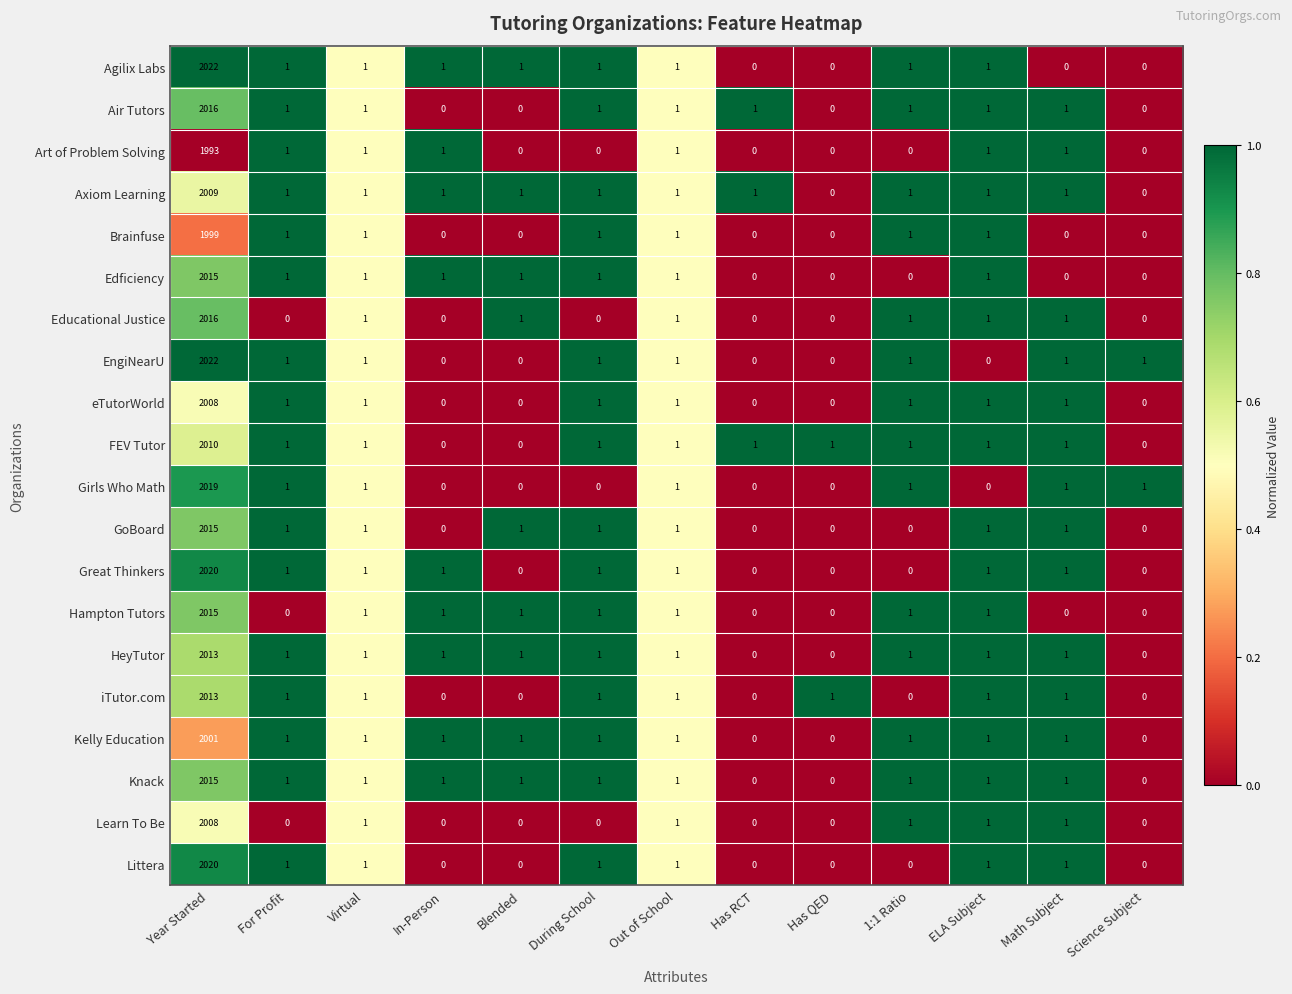

Count the number of data series in this chart.

20